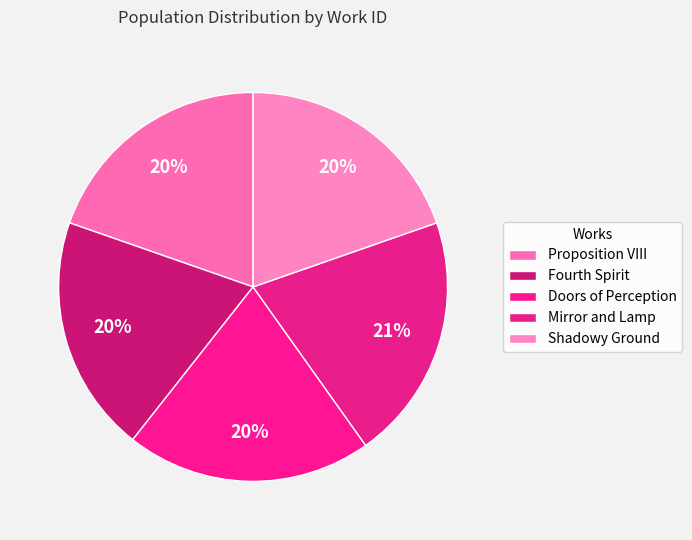

Rank the categories by value from highest to lowest.

Mirror and Lamp, Doors of Perception, Fourth Spirit, Proposition VIII, Shadowy Ground